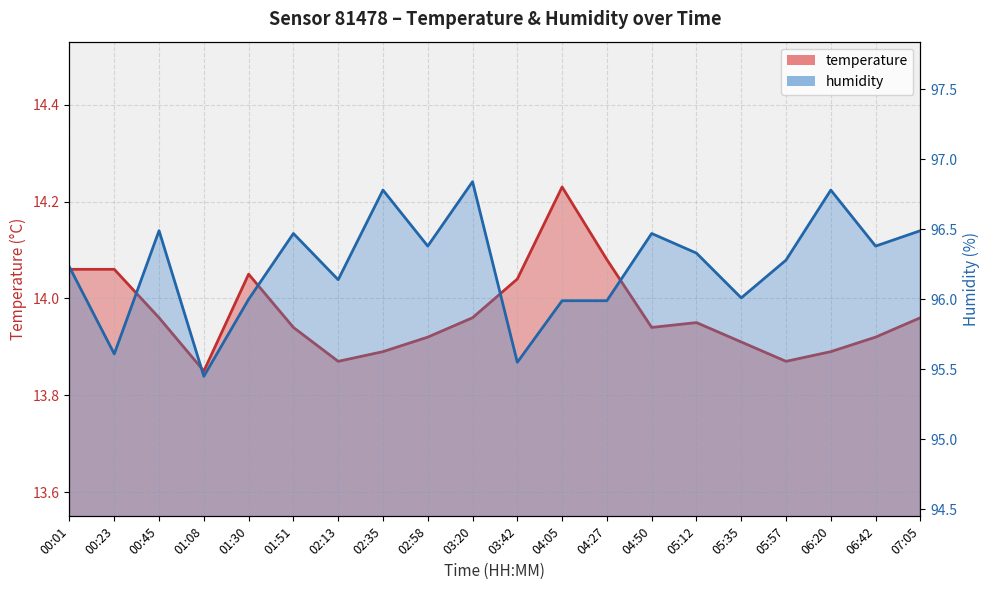

At which label is humidity closest to 96?

01:30